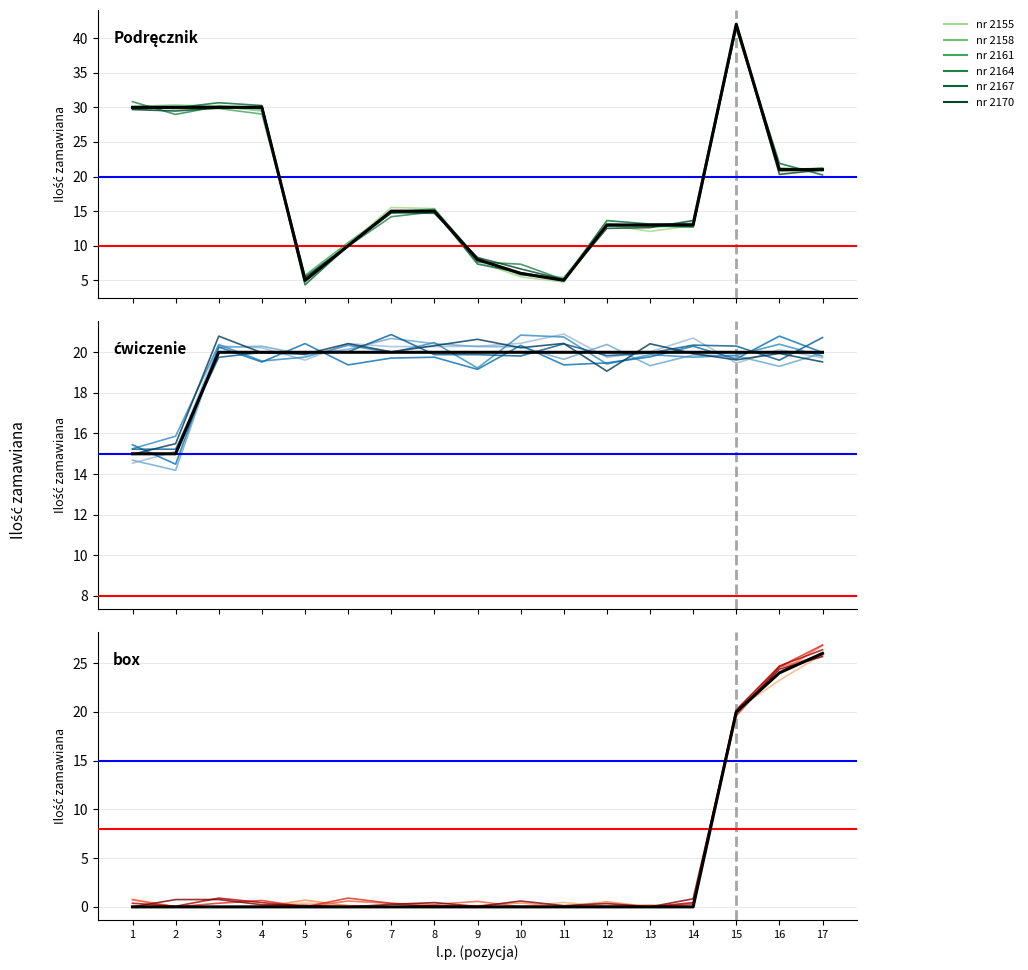

After their last crossing, which series has the higher values: Podręcznik or box?

box